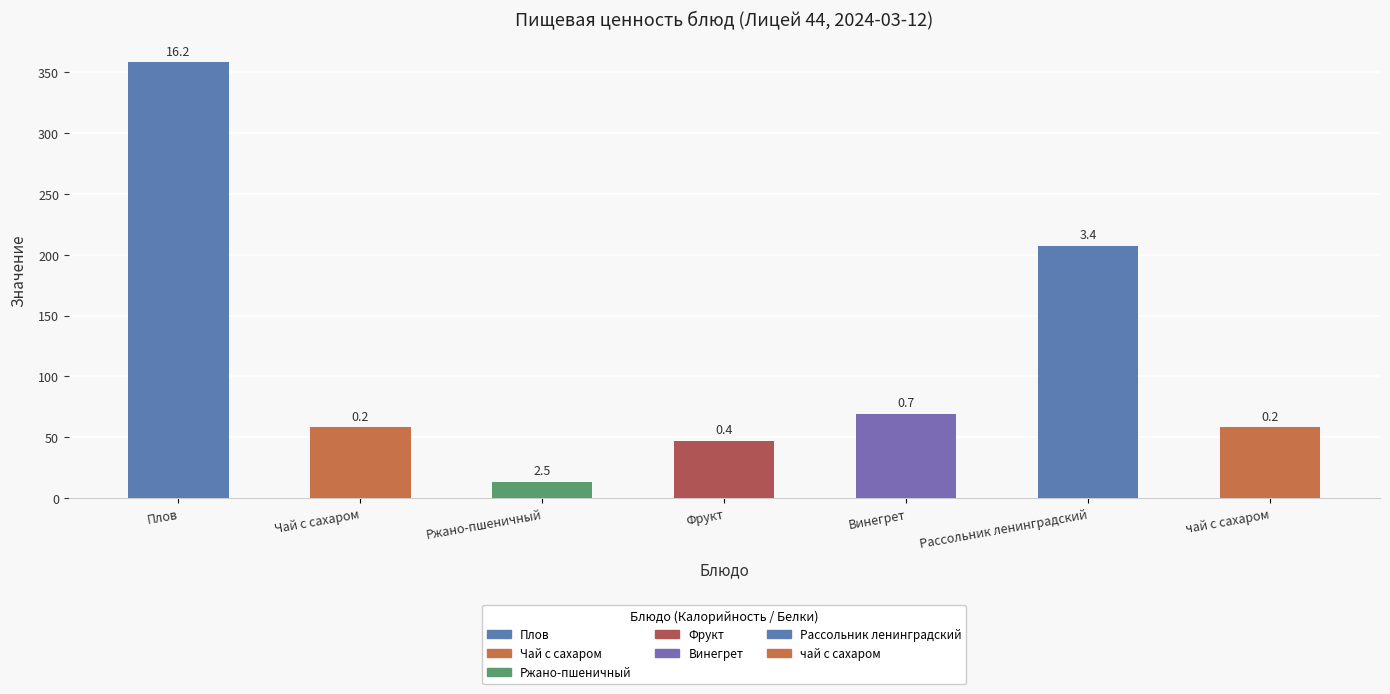

Reading left to right, extract all data points from this chart.

Калорийность: Плов=358.0	Чай с сахаром=58.0	Ржано-пшеничный=13.2	Фрукт=47.0	Винегрет=68.8	Рассольник ленинградский=207.0	чай с сахаром=58.0
Белки: Плов=16.2	Чай с сахаром=0.2	Ржано-пшеничный=2.5	Фрукт=0.4	Винегрет=0.7	Рассольник ленинградский=3.4	чай с сахаром=0.2